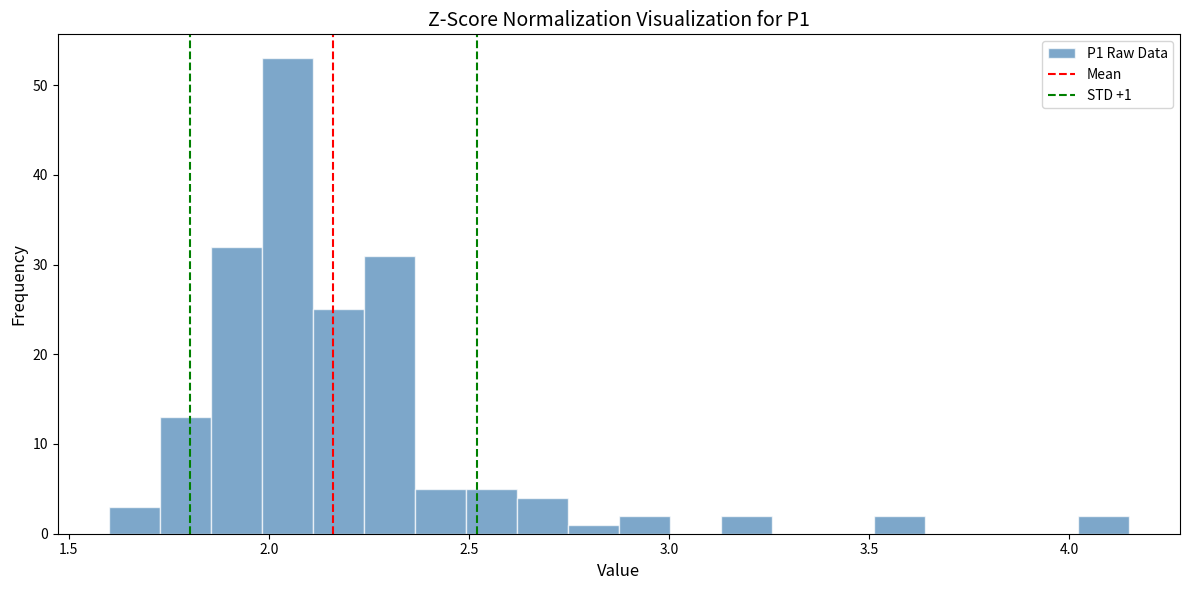

Read against the x-axis, roughly where is the centre of the tallest bar?

2.05